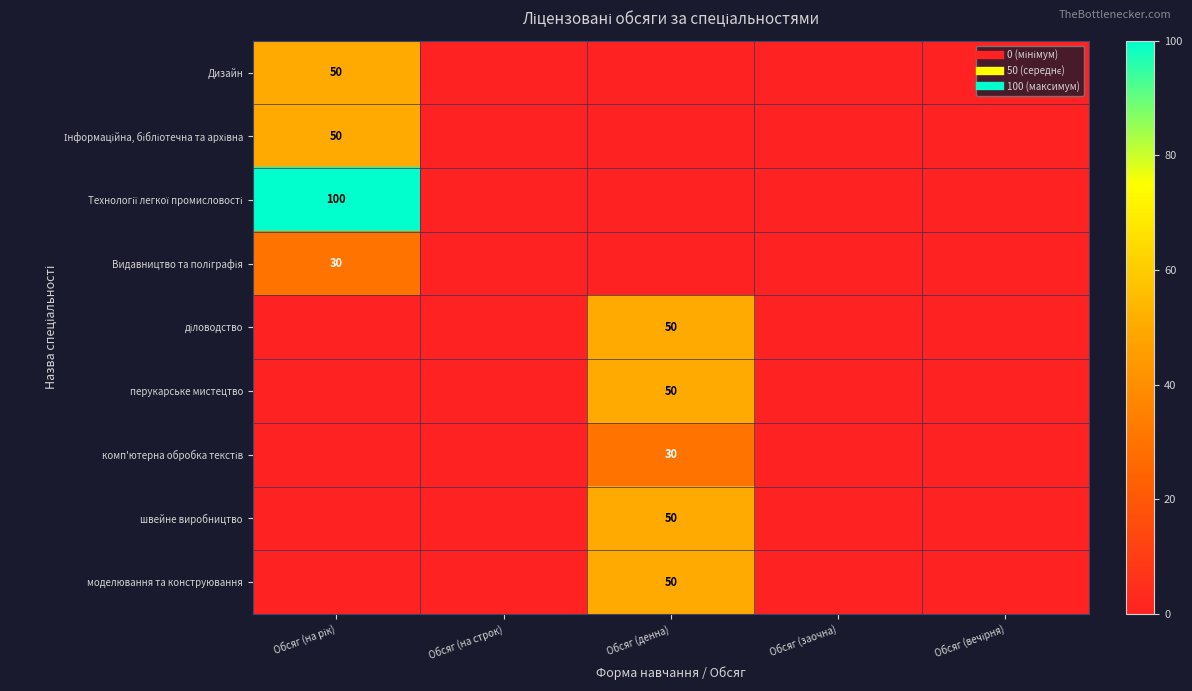

Is the value of Інформаційна, бібліотечна та архівна at Обсяг (заочна) greater than the value of Технології легкої промисловості at Обсяг (денна)?

No